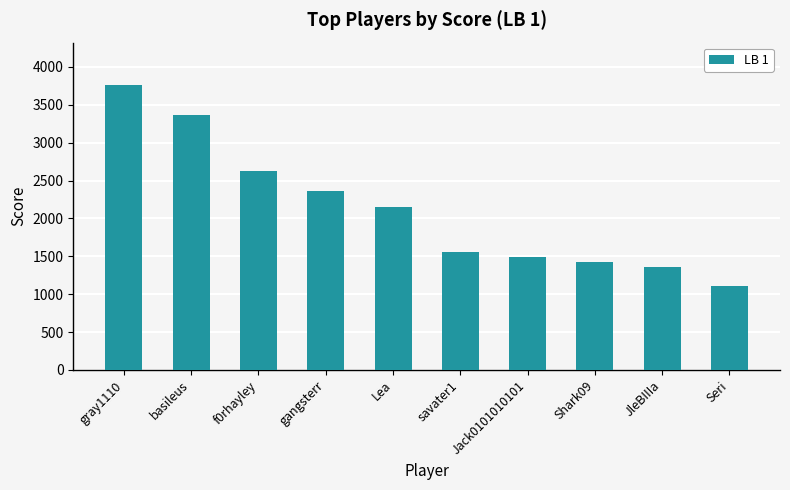

The value at Shark09 is 601.6. True or false?

False